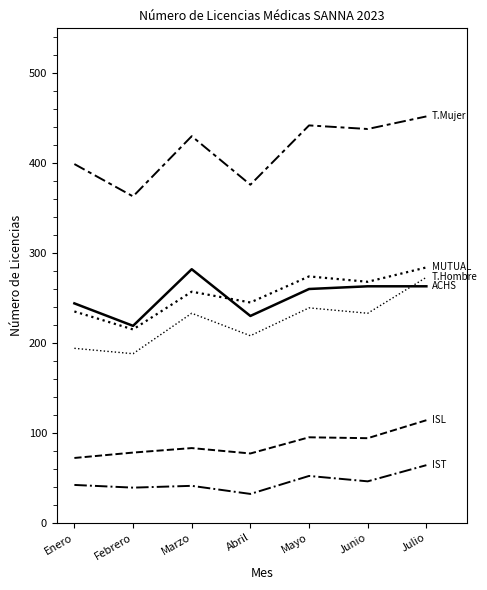

How many lines are shown in the chart?

6